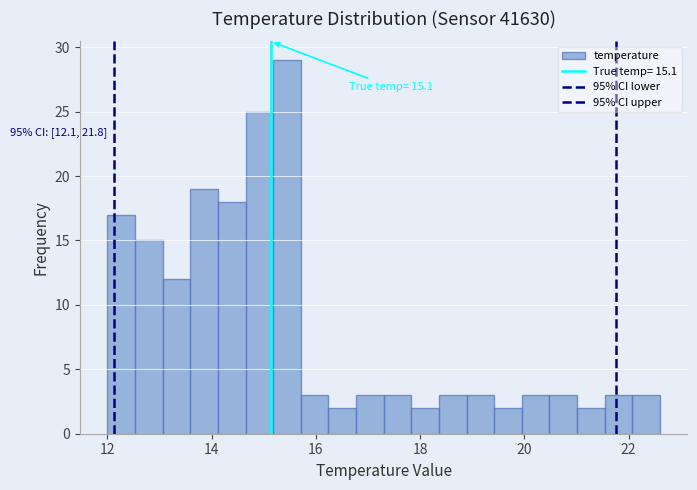

Around what value on the x-axis is the tallest bar? Give the approximate position of its centre, as read against the axis.

15.4